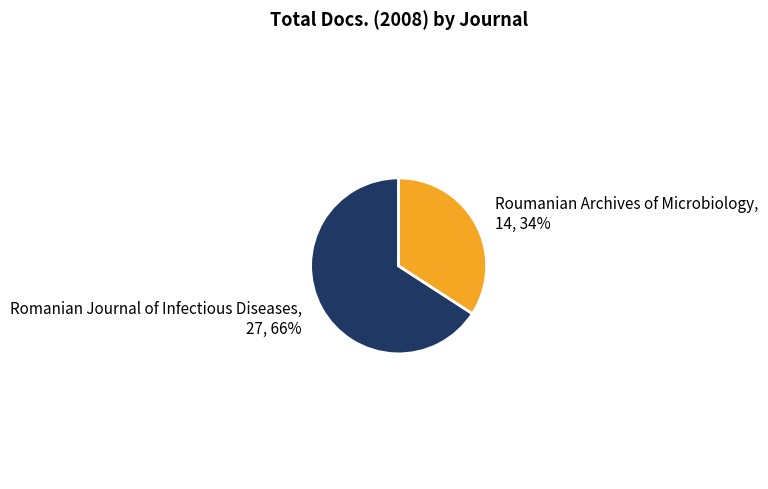

Is it true that Roumanian Archives of Microbiology is 23% of the pie?

False